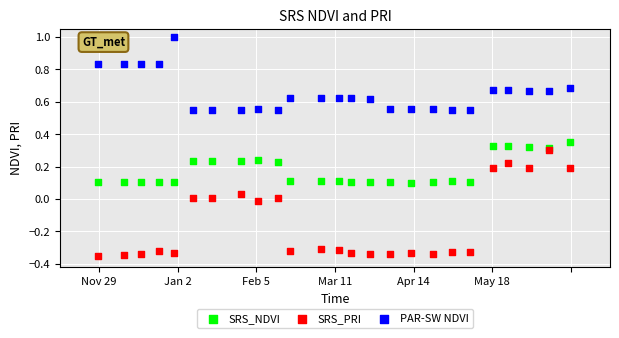

What are all the series names shown in the legend?

SRS_NDVI, SRS_PRI, PAR-SW NDVI